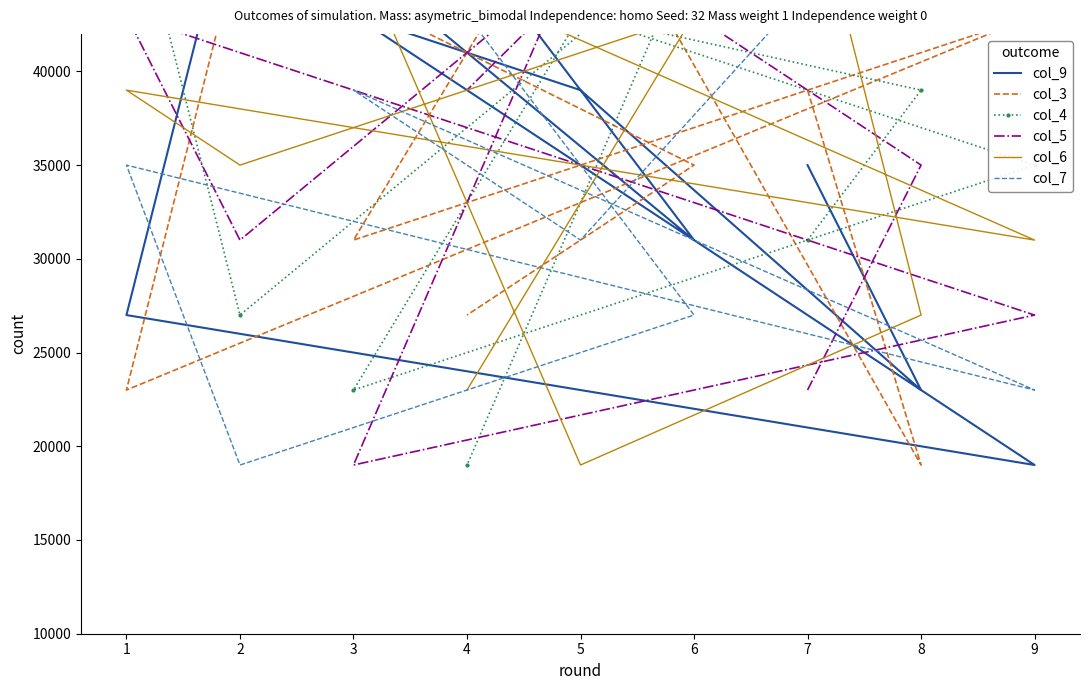

The value of col_5 at 6 is 81695. True or false?

False